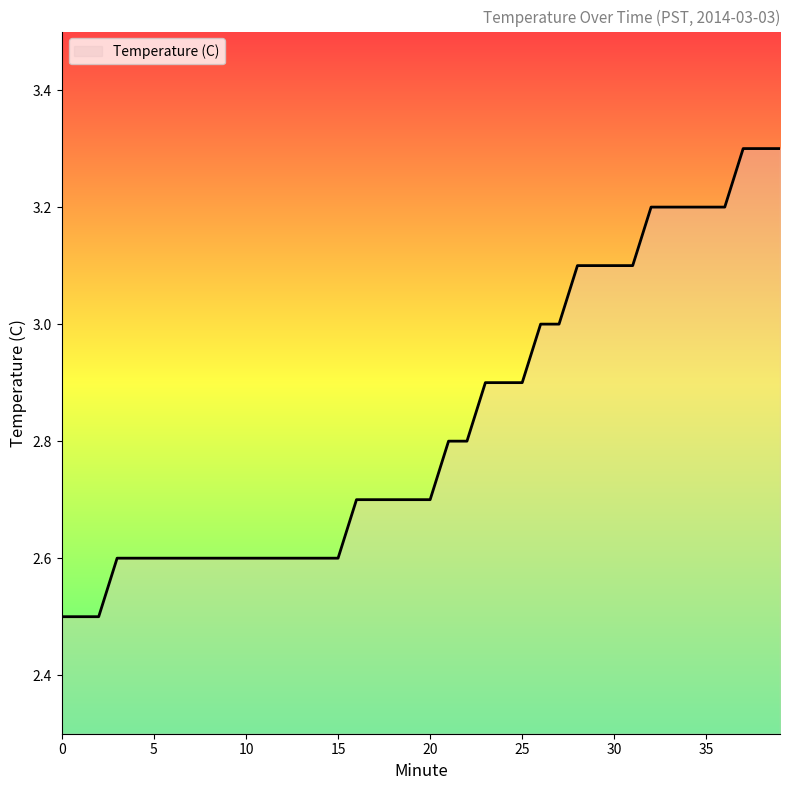

What is the maximum value shown in the chart?

3.3